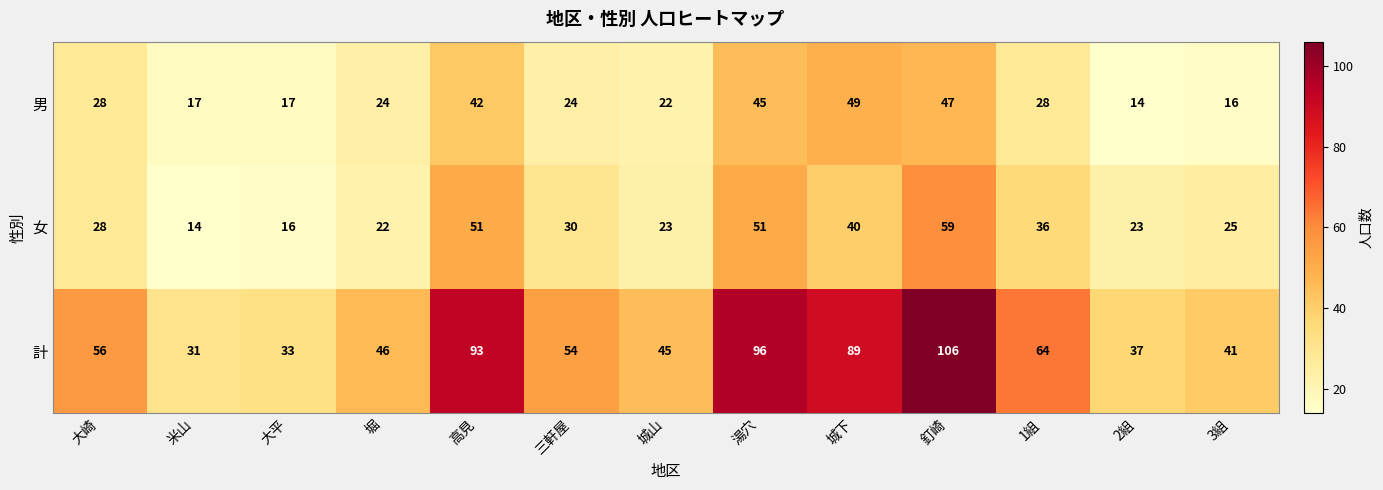

Rank the series at 釘崎 from highest to lowest value.

計, 女, 男